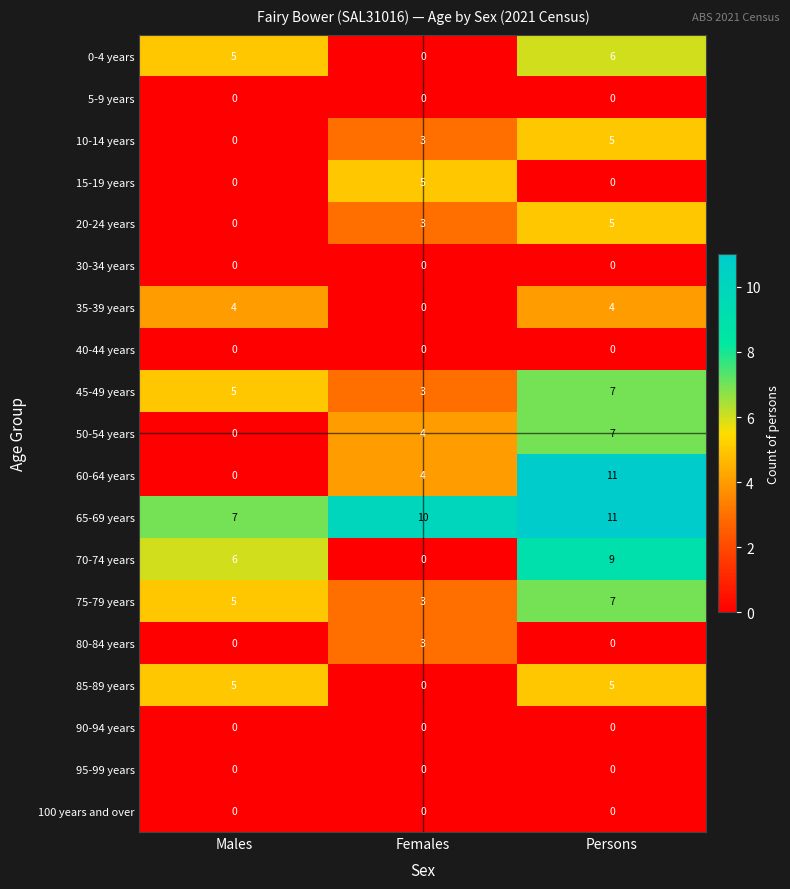

The 60-64 years series shows 2 at Females. True or false?

False